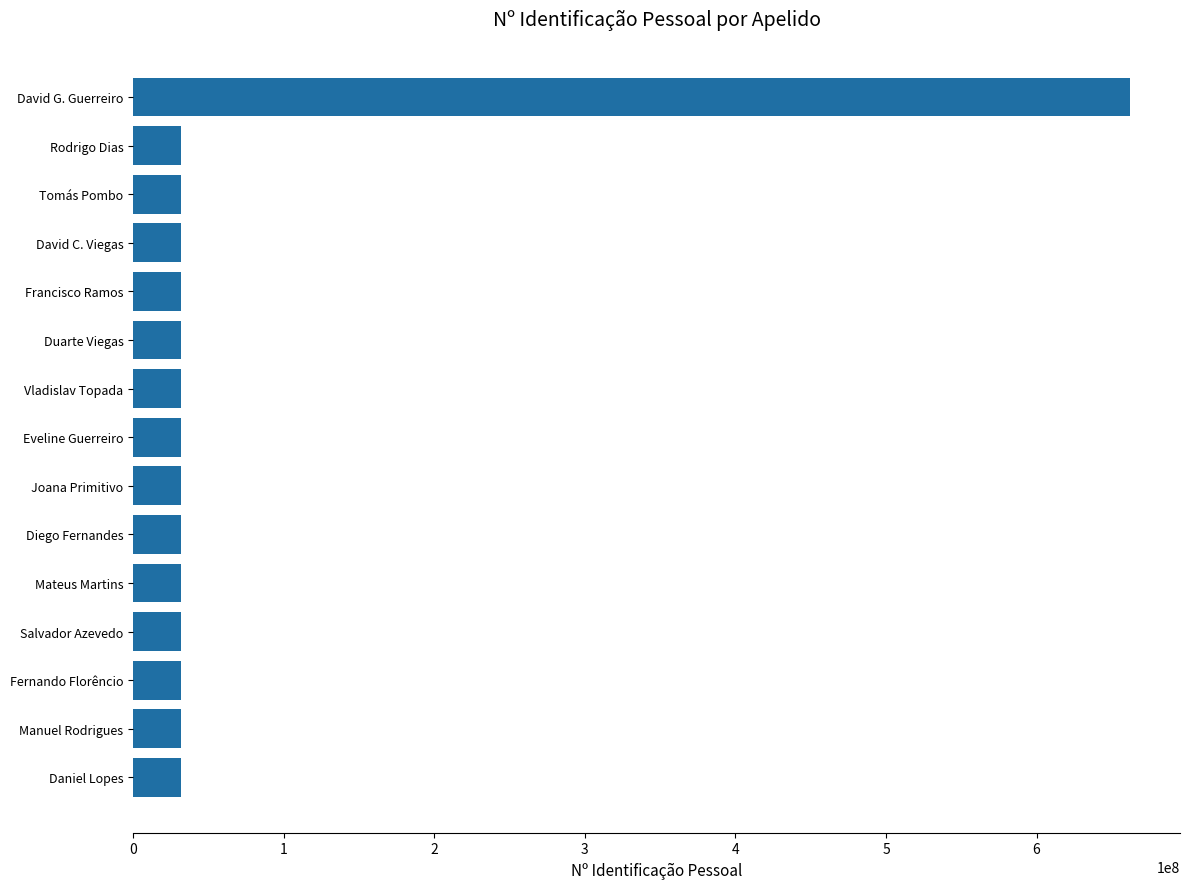

Is it true that the value at David G. Guerreiro is 432479374?

False